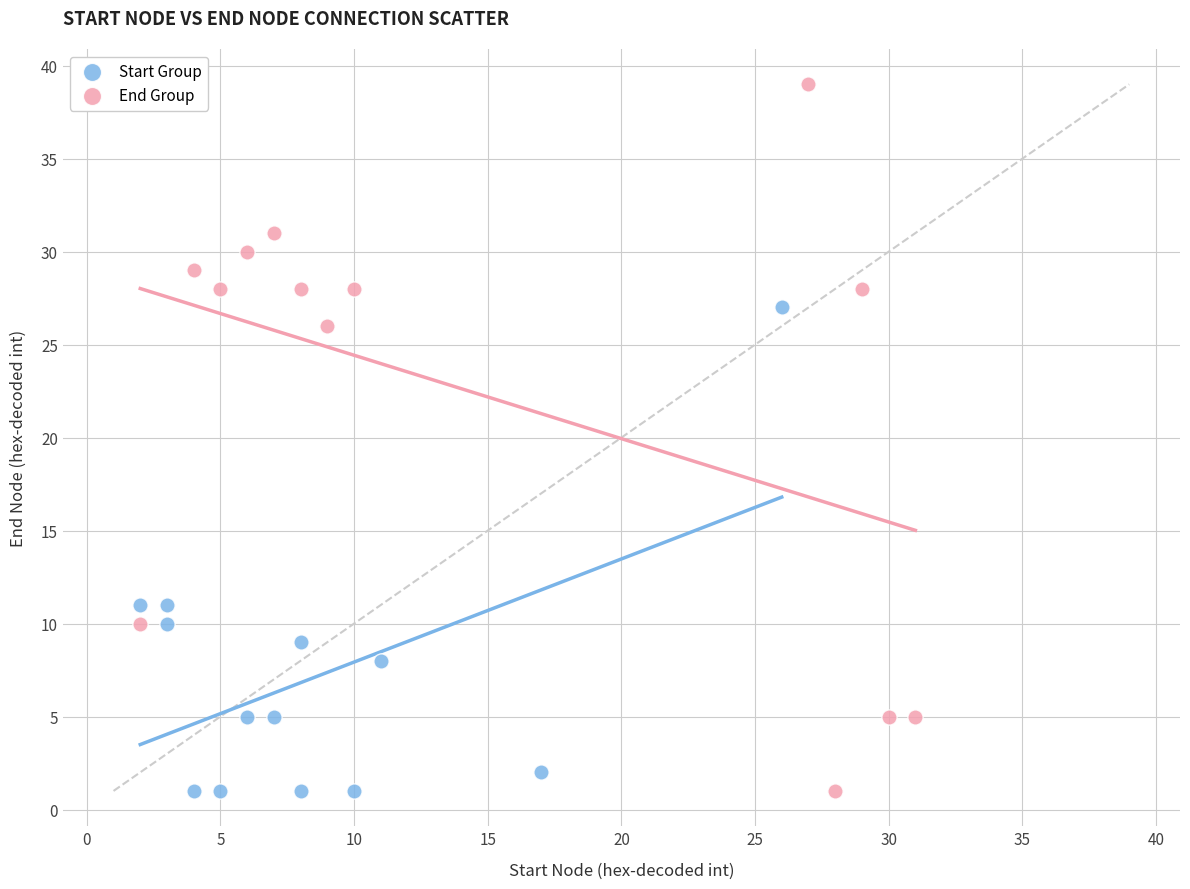

What are all the series names shown in the legend?

Start Group, End Group